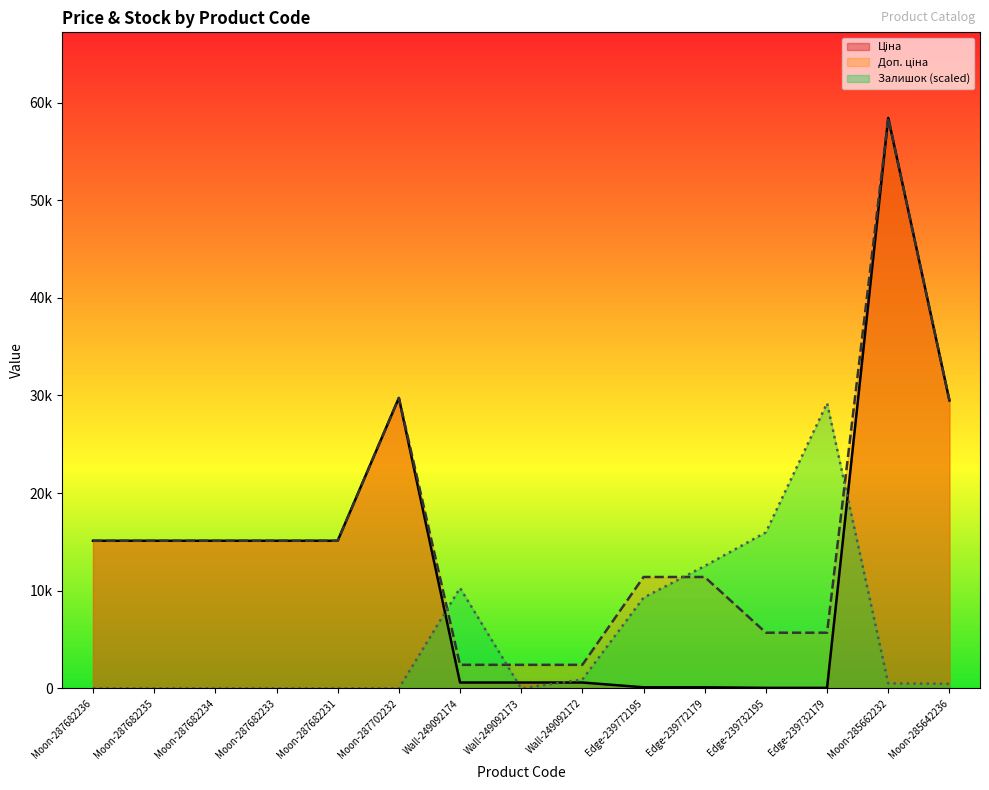

Rank the series by their maximum value, from lowest to highest.

Залишок, Ціна, Доп. ціна